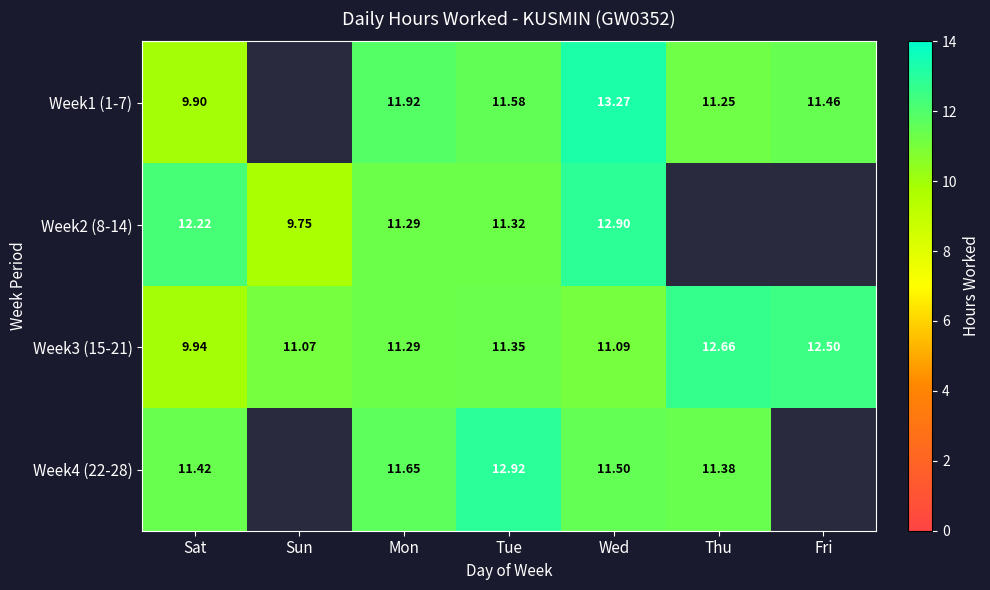

The Week4 (22-28) series shows 11.4 at Thu. True or false?

True